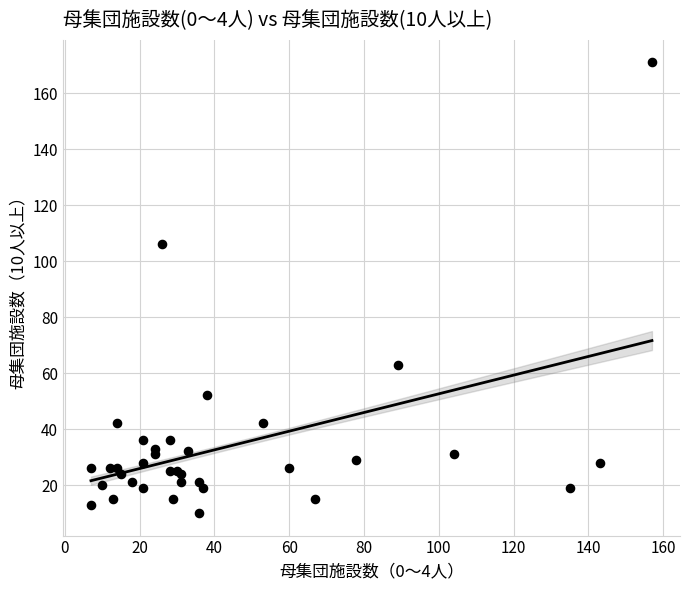

What Y value in the scatter plot is closest to 90?

106